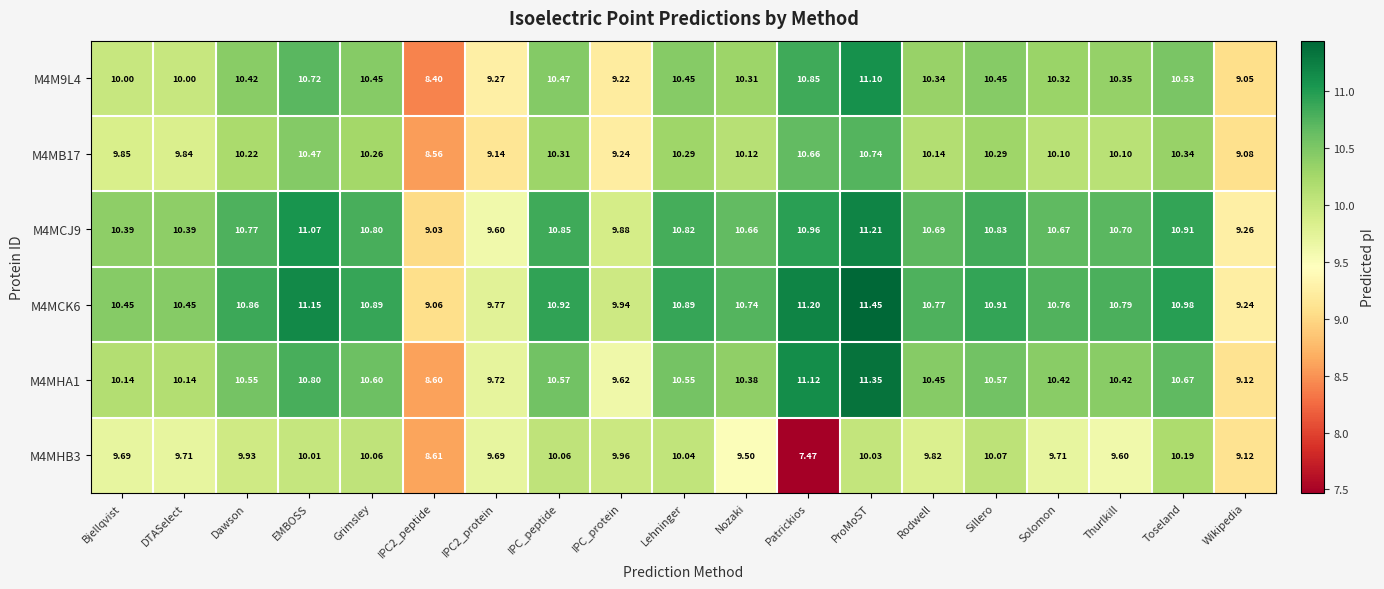

Which label corresponds to the largest value in the chart?

ProMoST